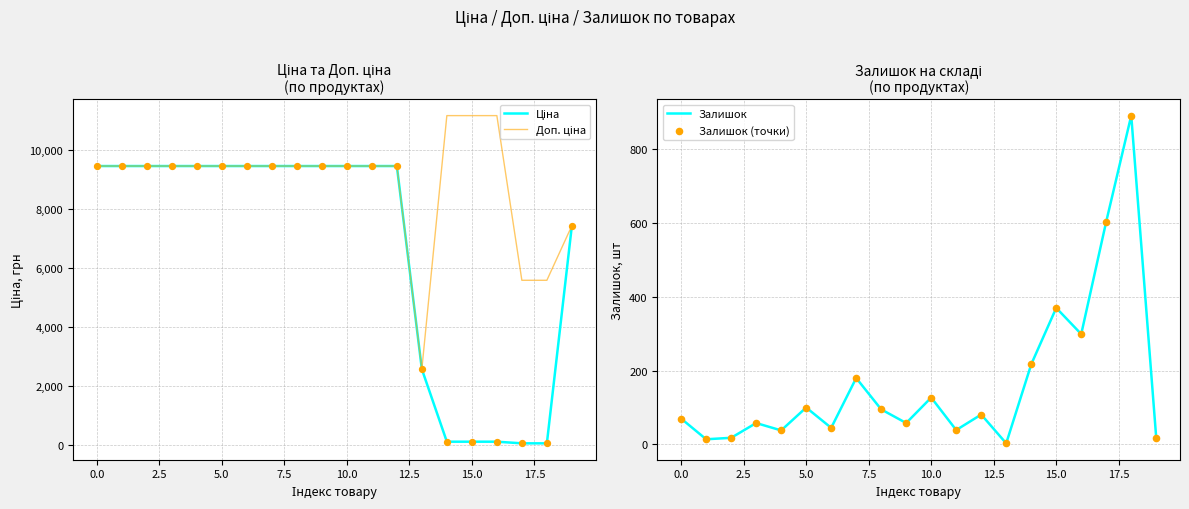

Which series has the widest spread of Y values?

Ціна